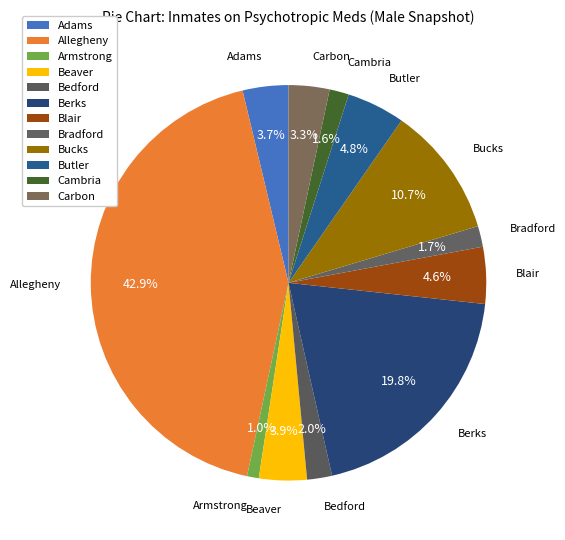

Count the number of slices in the pie.

12